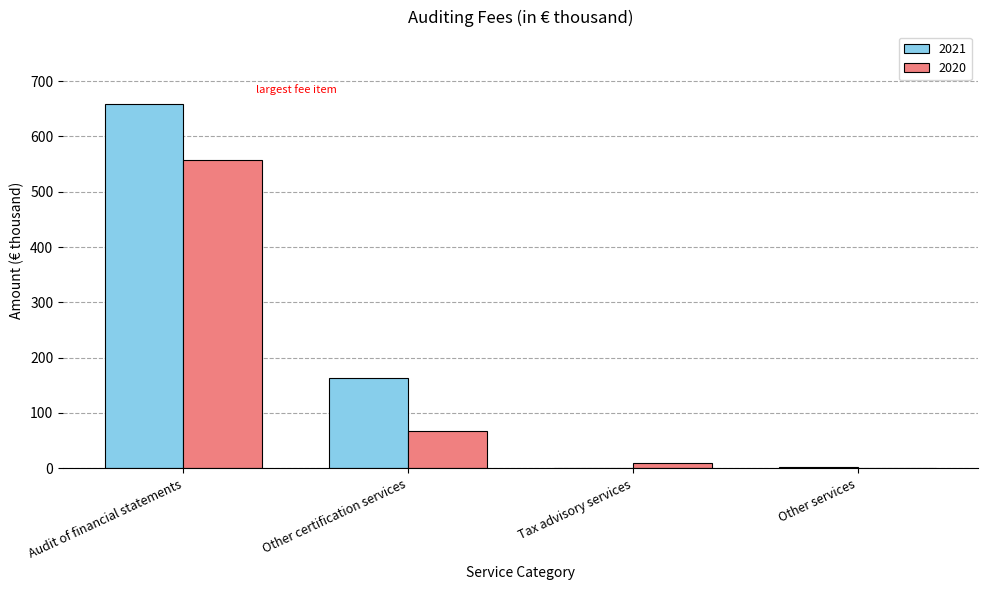

At which label is 2020 closest to 278?

Other certification services